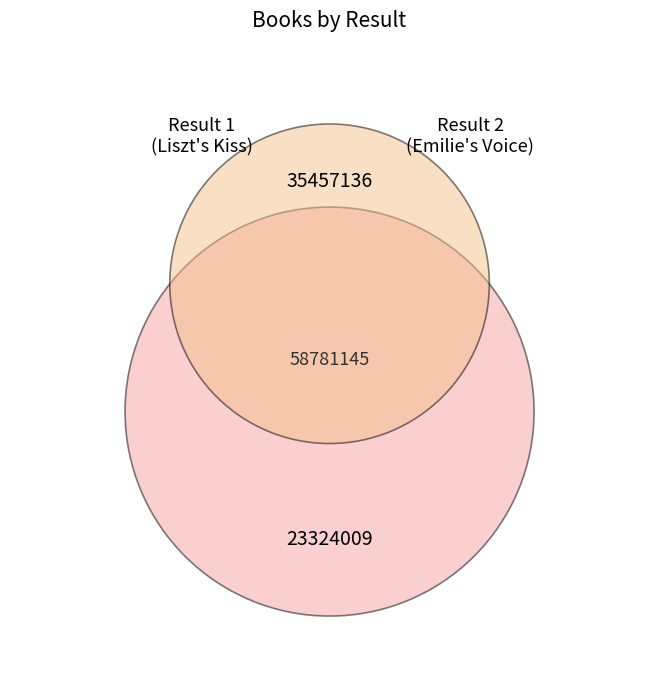

To the nearest percent, what is the difference between the 1 and 2 slice percentages?

21%